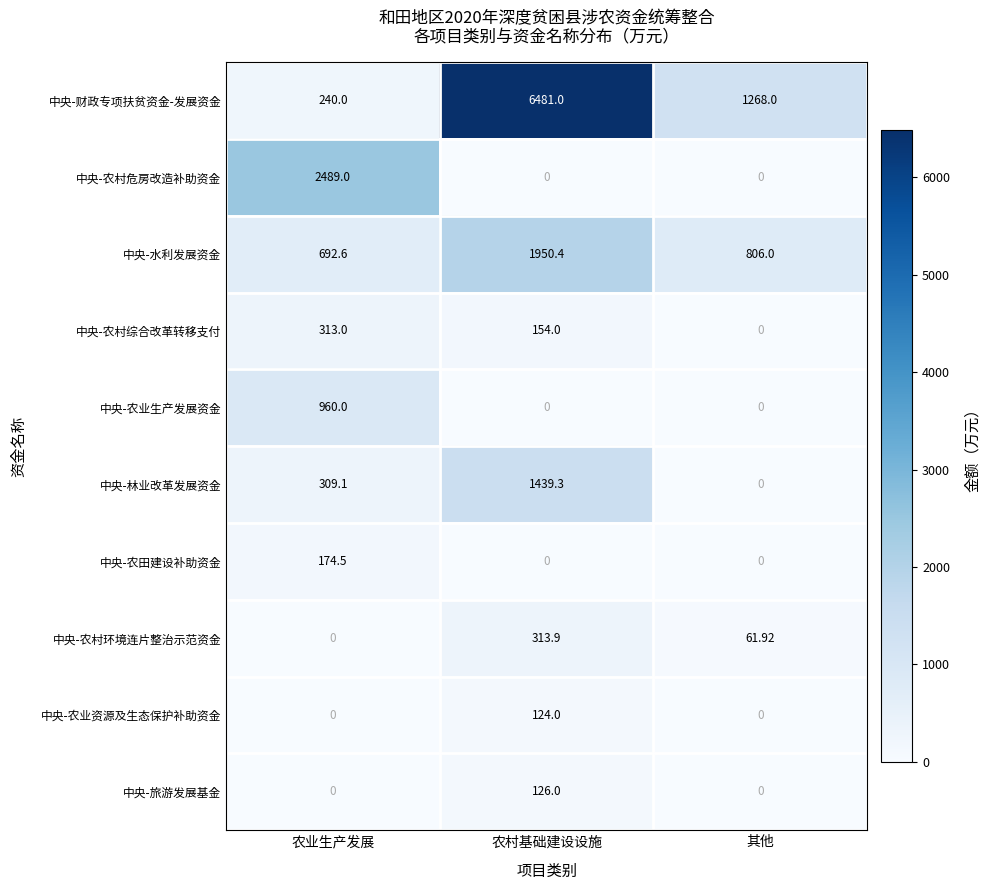

Where is 中央-财政专项扶贫资金-发展资金 nearest to the value 3360?

其他